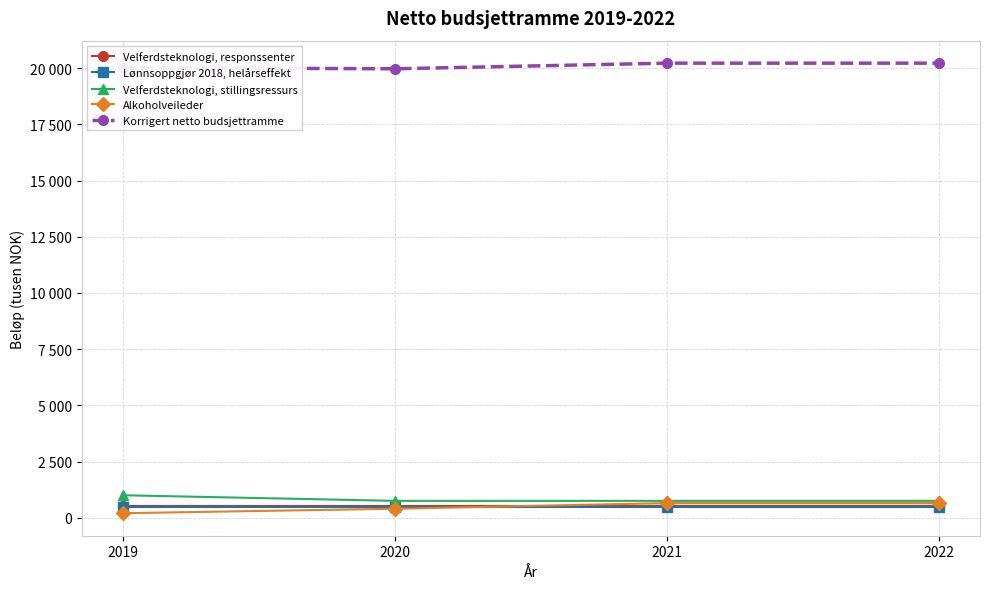

What is the highest value of the Velferdsteknologi, responssenter series?

500